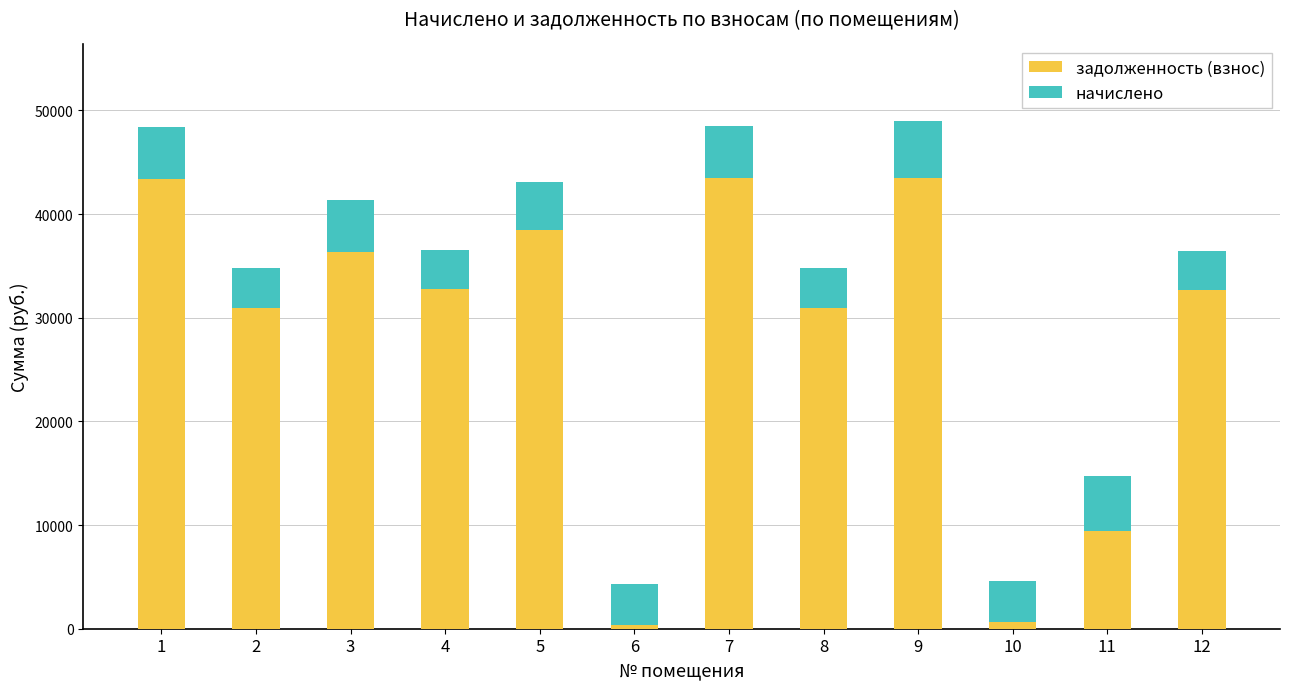

What is the total value across all series at 7?

48525.5